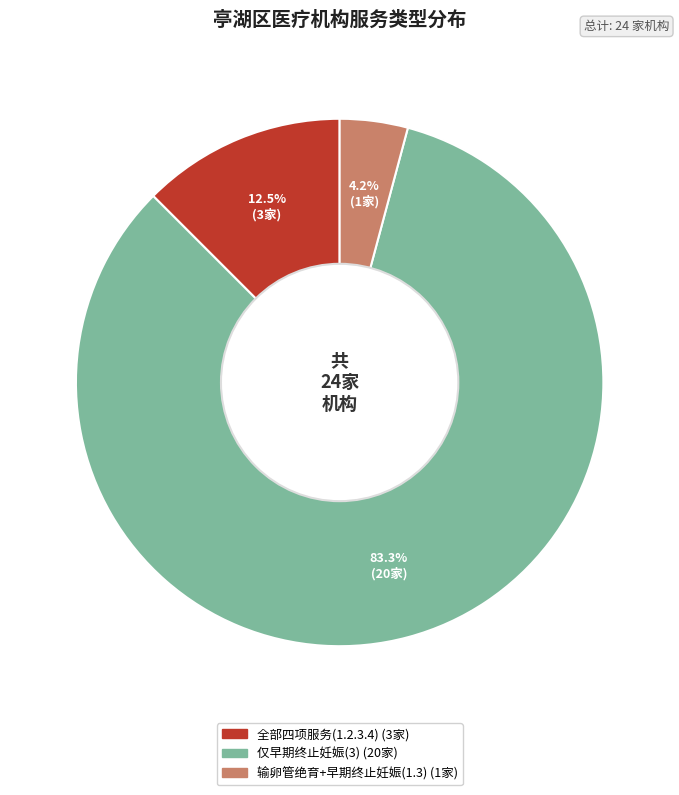

To the nearest percent, what is the average slice percentage?

33%